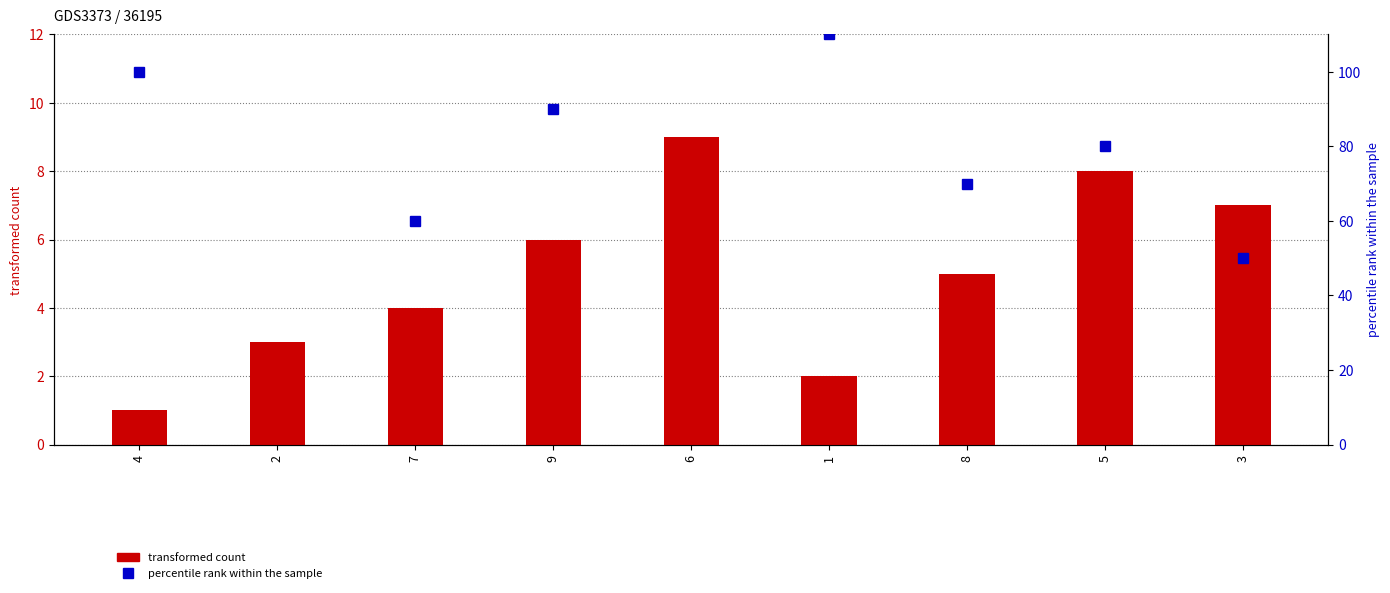

What is the difference between the second highest and minimum values in the transformed count series?

7